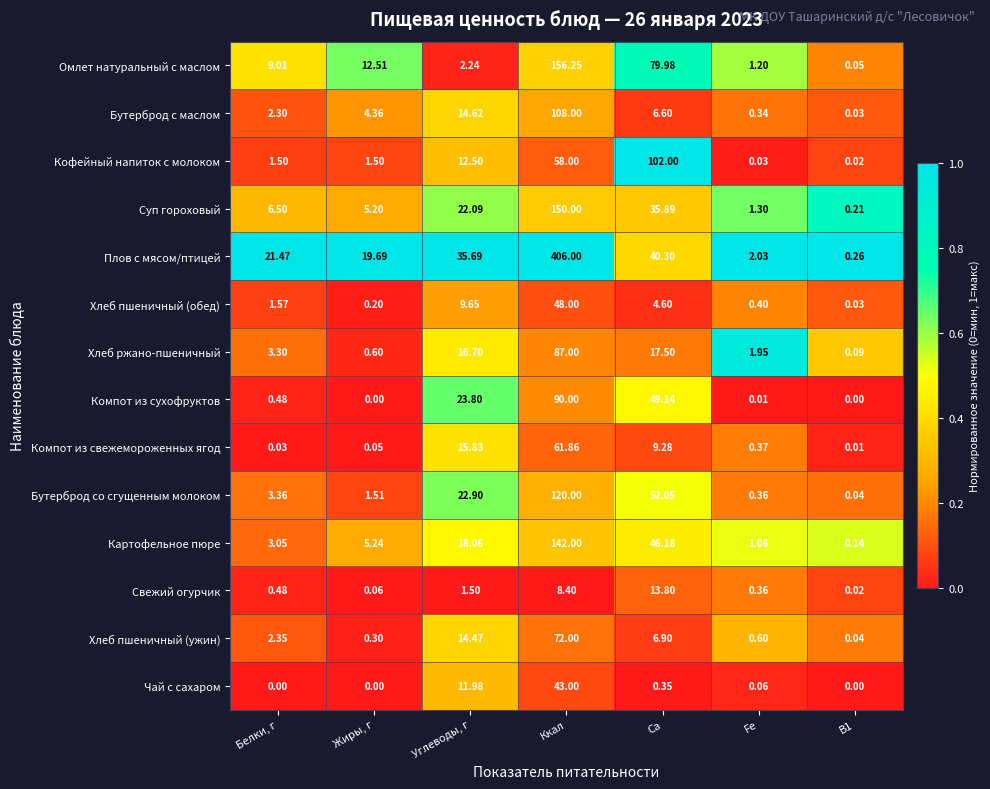

Count the number of data series in this chart.

14